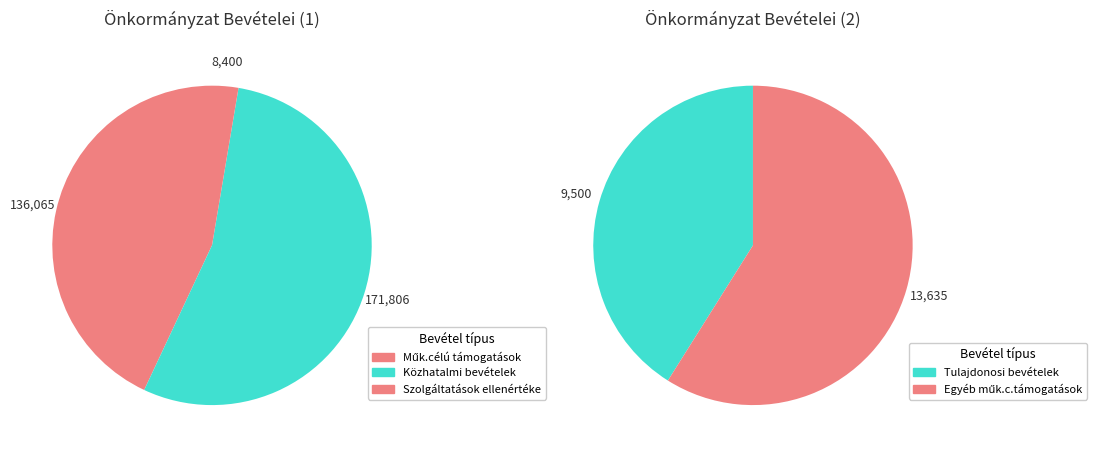

True or false: Tulajdonosi bevételek accounts for 3% of the total.

True